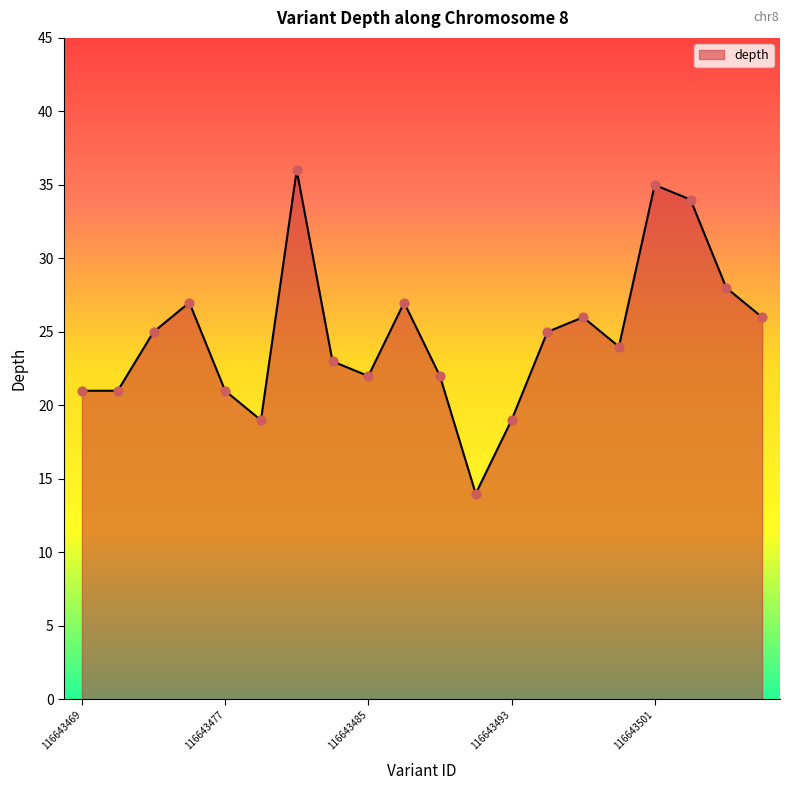

What is the difference between the maximum and minimum values?

22